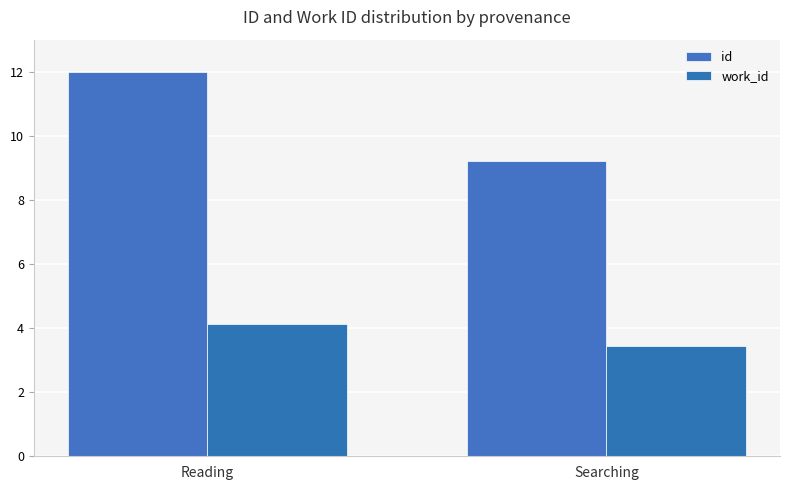

Reading right to left, extract all data points from this chart.

id: 9.2	12.0
work_id: 3.5	4.1